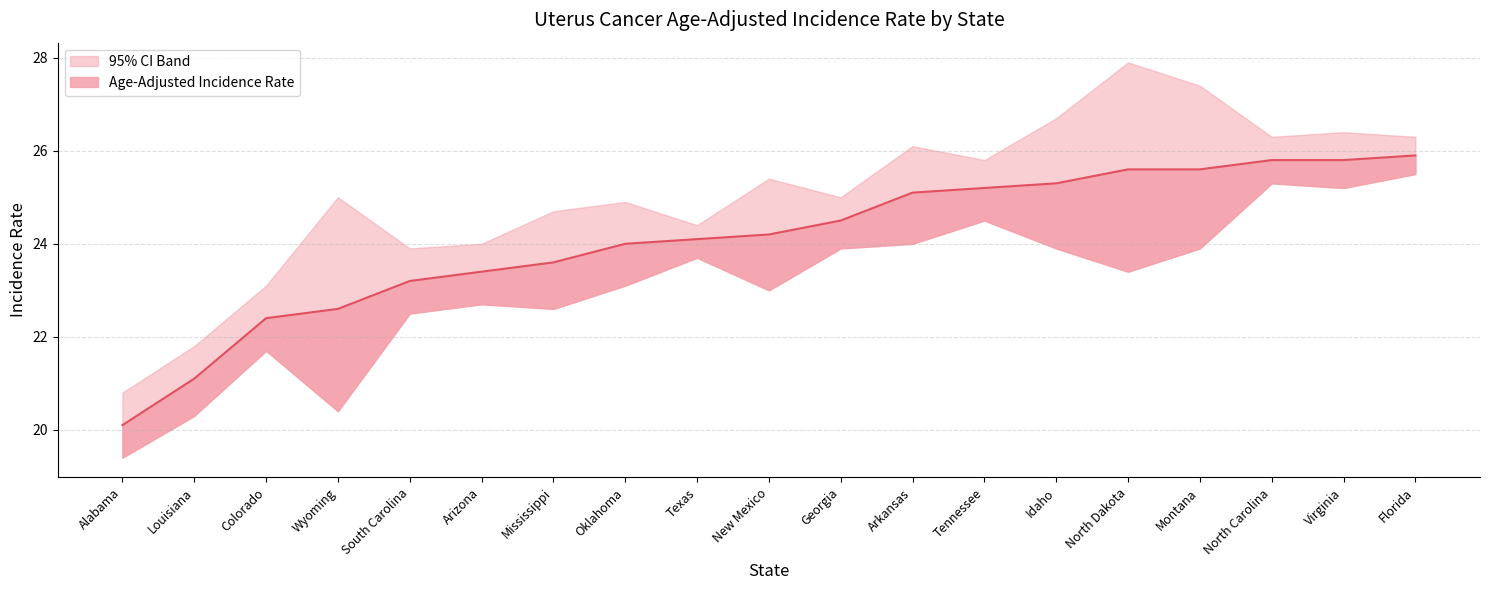

Reading left to right, list all the values displayed in this chart.

Age-Adjusted Incidence Rate: 20.1	21.1	22.4	22.6	23.2	23.4	23.6	24.0	24.1	24.2	24.5	25.1	25.2	25.3	25.6	25.6	25.8	25.8	25.9
Lower 95% CI: 19.4	20.3	21.7	20.4	22.5	22.7	22.6	23.1	23.7	23.0	23.9	24.0	24.5	23.9	23.4	23.9	25.3	25.2	25.5
Upper 95% CI: 20.8	21.8	23.1	25.0	23.9	24.0	24.7	24.9	24.4	25.4	25.0	26.1	25.8	26.7	27.9	27.4	26.3	26.4	26.3